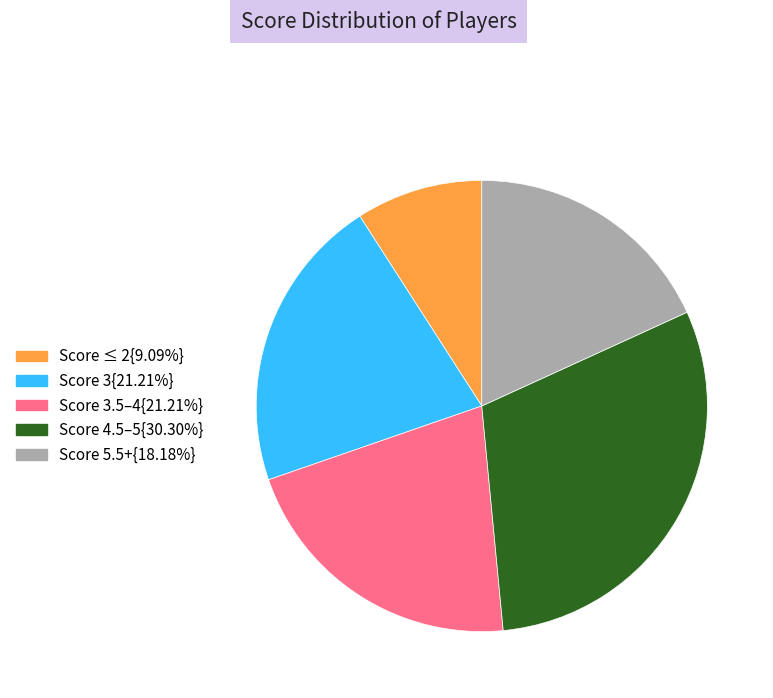

Does any single category account for the majority?

No